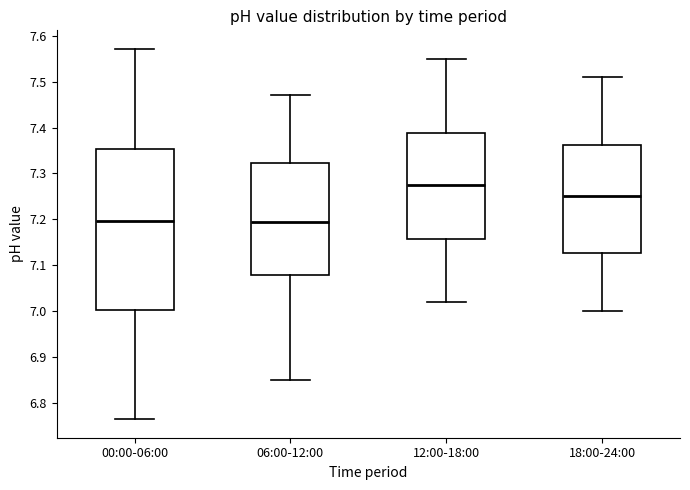

Which box is the tallest, from its lower edge to its upper edge?

00:00-06:00